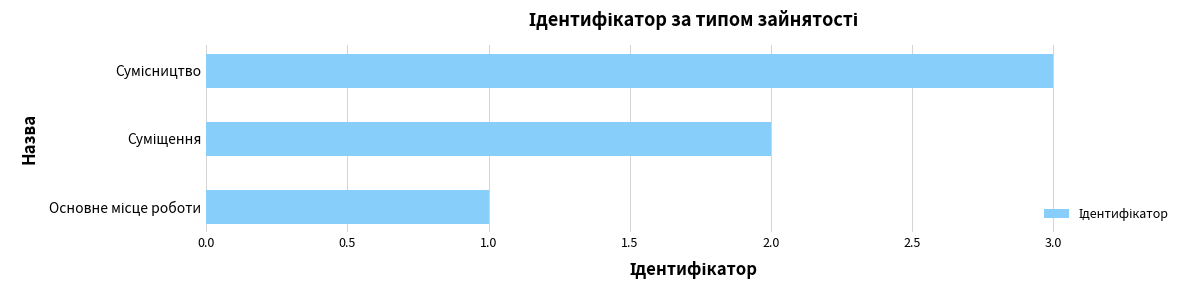

What is the greatest value displayed?

3